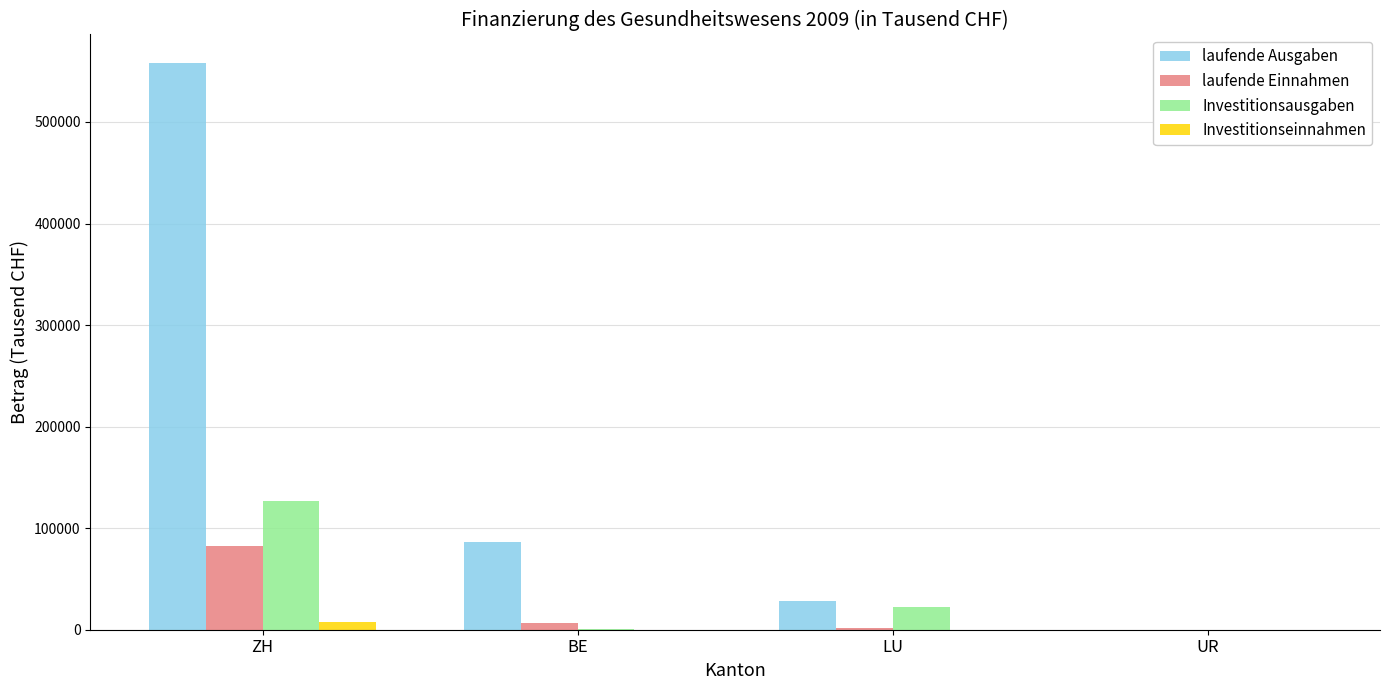

The value of Investitionsausgaben at UR is -59555.0. True or false?

False